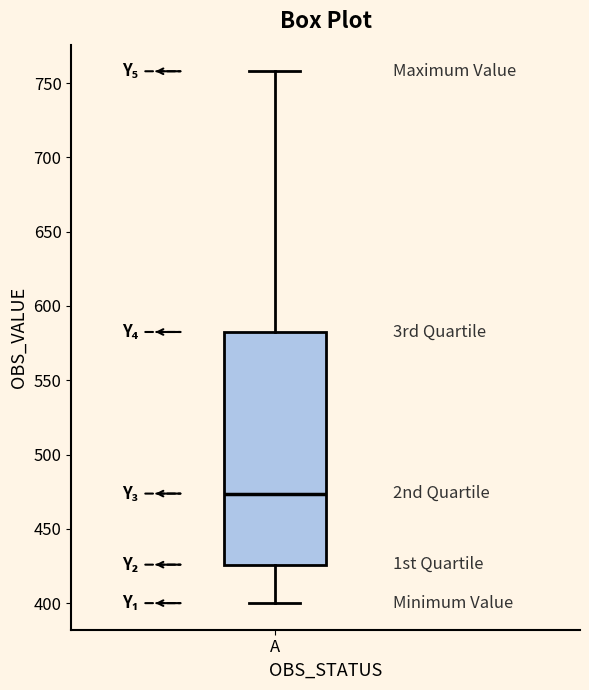

Where does the upper whisker of the box for A end on the y-axis? The values are not printed on the chart, so give them approximately, as read against the axis.

760